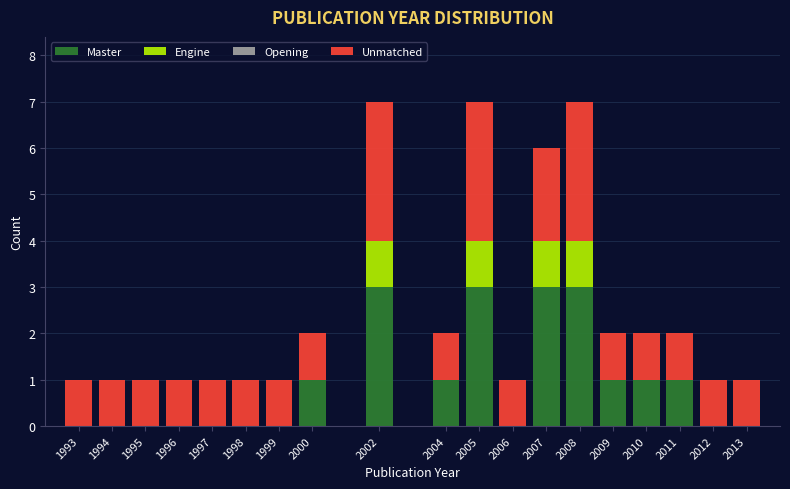

What is the total value across all series at 2002?

7